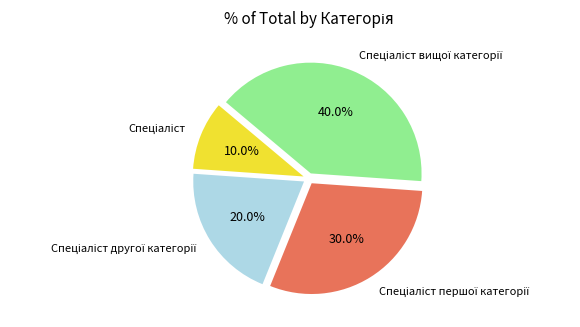

Is there any slice that represents more than half of the pie?

No